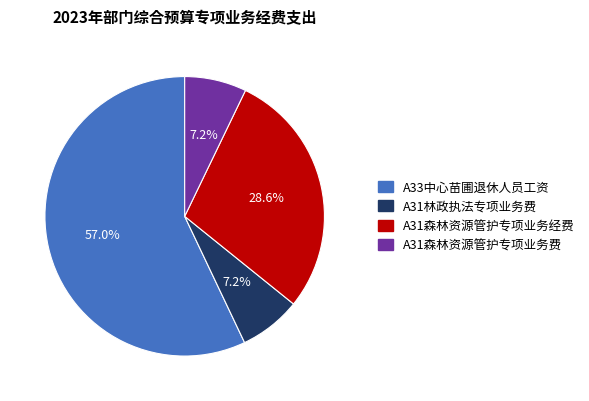

To the nearest percent, what is the combined percentage of A31森林资源管护专项业务经费 and A33中心苗圃退休人员工资?

86%